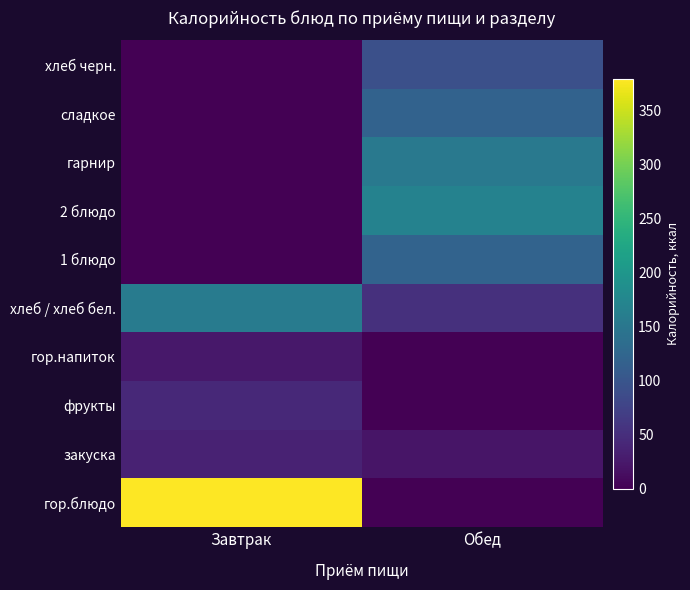

At which category is the sum across all series the highest?

Обед